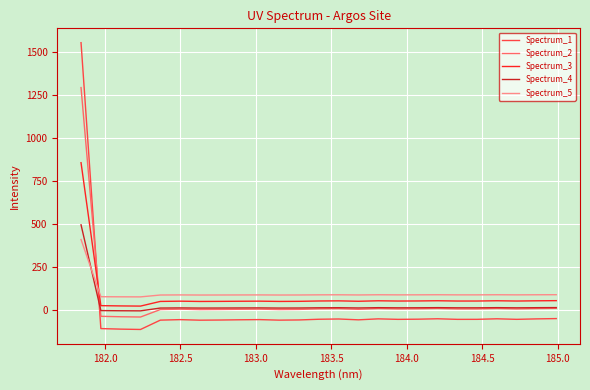

After their last crossing, which series has the higher values: Spectrum_1 or Spectrum_2?

Spectrum_2